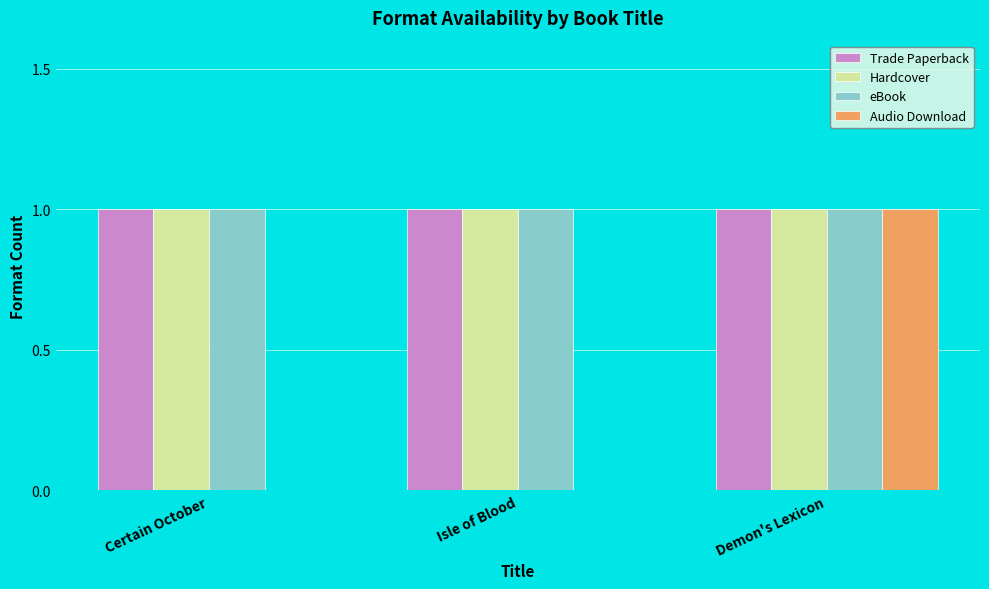

What is the total value across all series at Certain October?

3